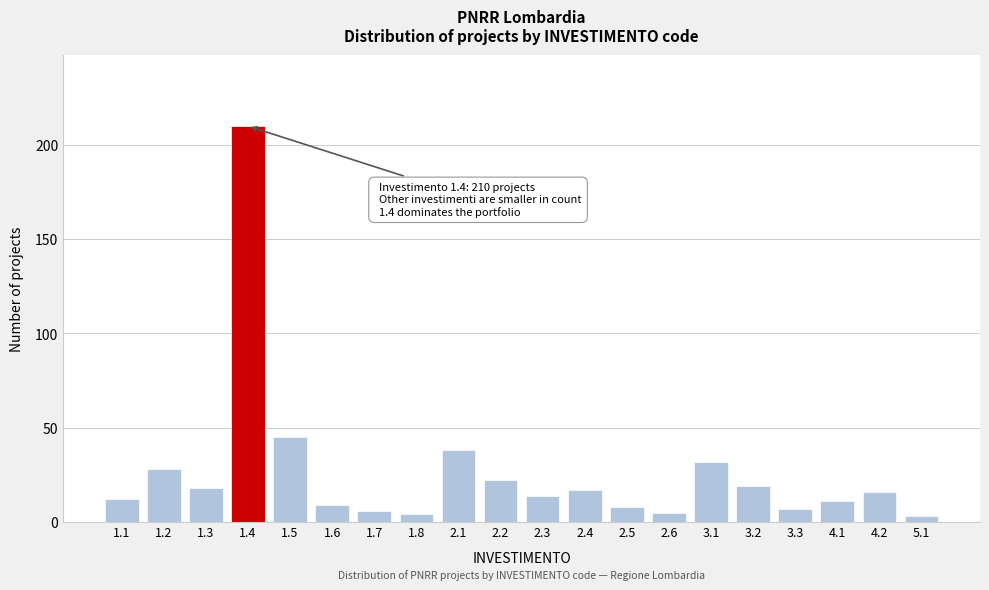

Reading left to right, extract all data points from this chart.

1.1=12	1.2=28	1.3=18	1.4=210	1.5=45	1.6=9	1.7=6	1.8=4	2.1=38	2.2=22	2.3=14	2.4=17	2.5=8	2.6=5	3.1=32	3.2=19	3.3=7	4.1=11	4.2=16	5.1=3